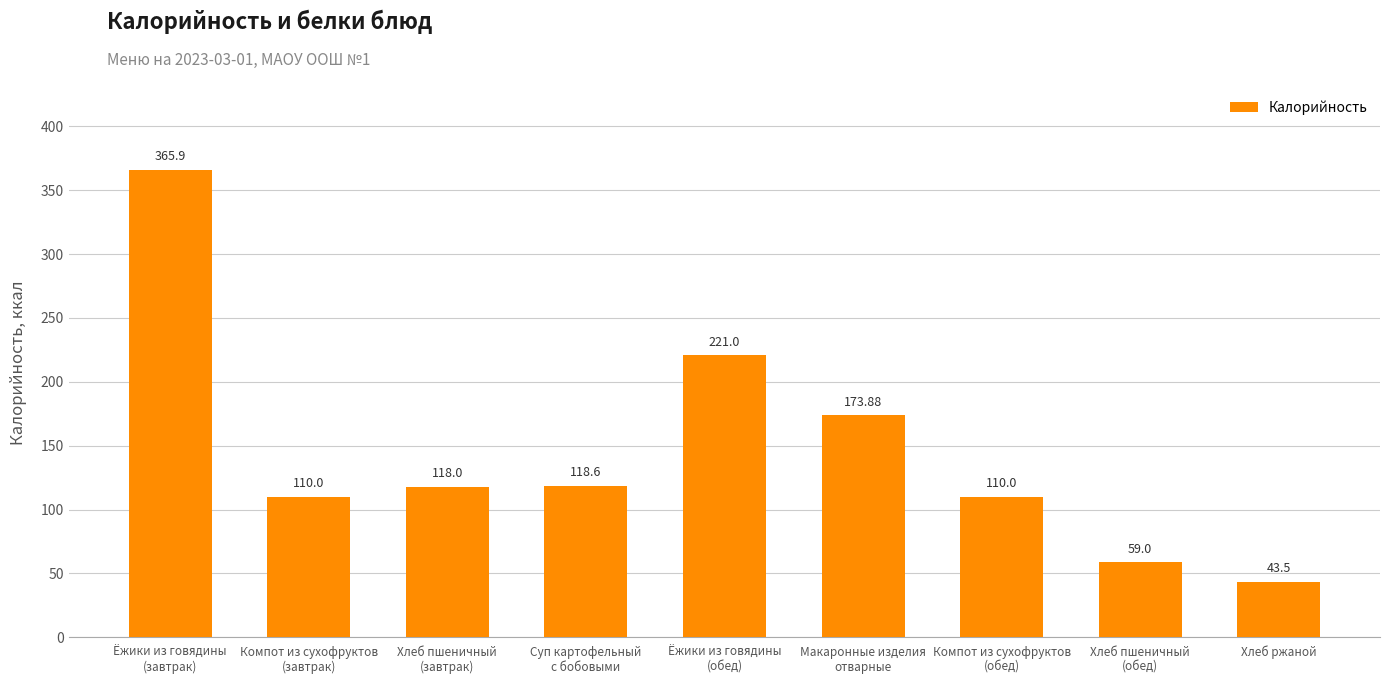

What is the sum of all values?

1319.9